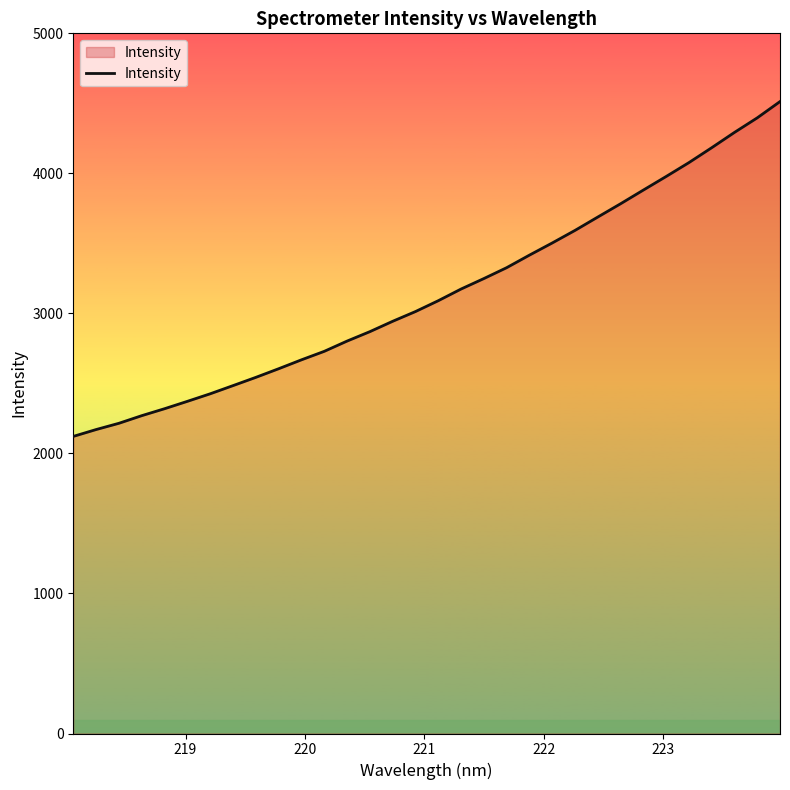

What is the minimum value shown in the chart?

2121.6